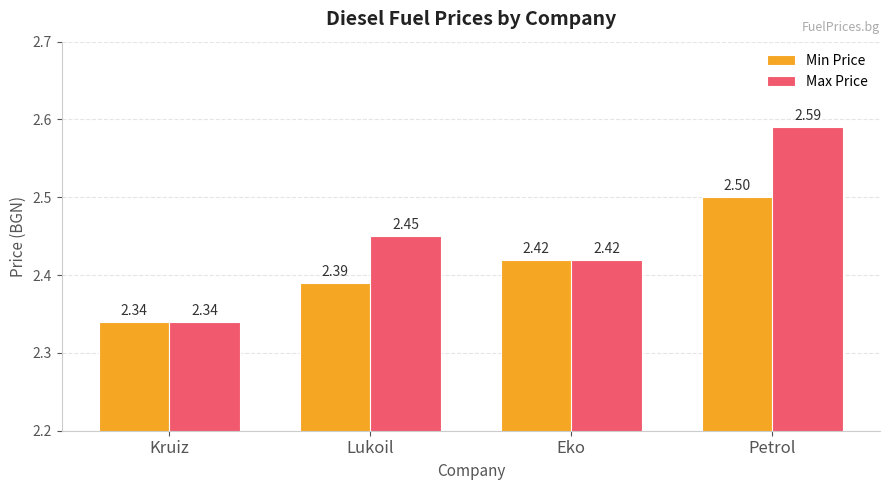

At which category is the sum across all series the highest?

Petrol